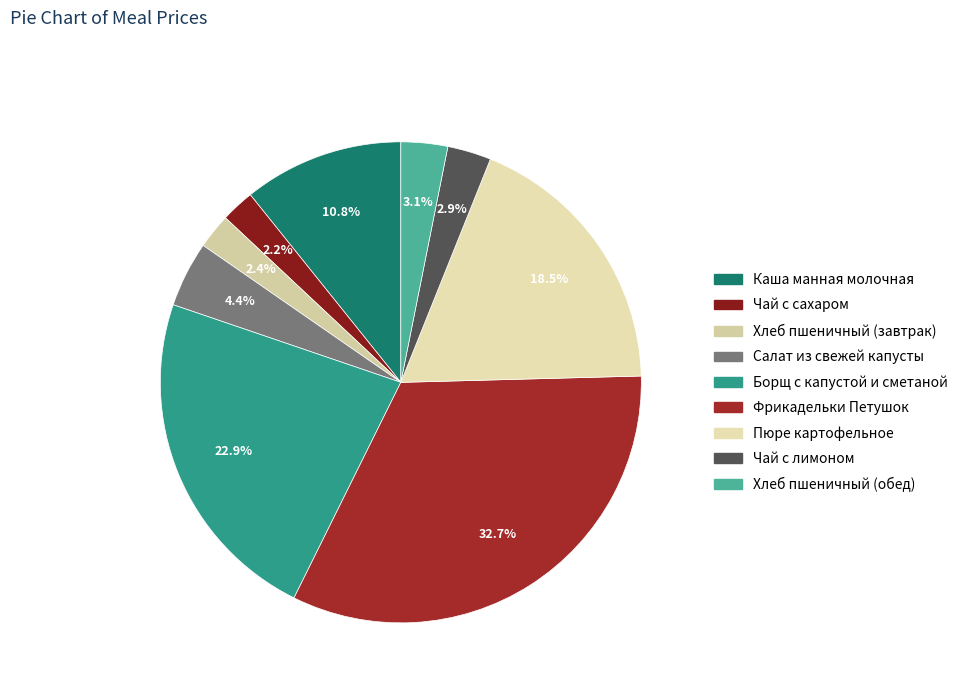

Is Фрикадельки Петушок the majority of the pie?

No